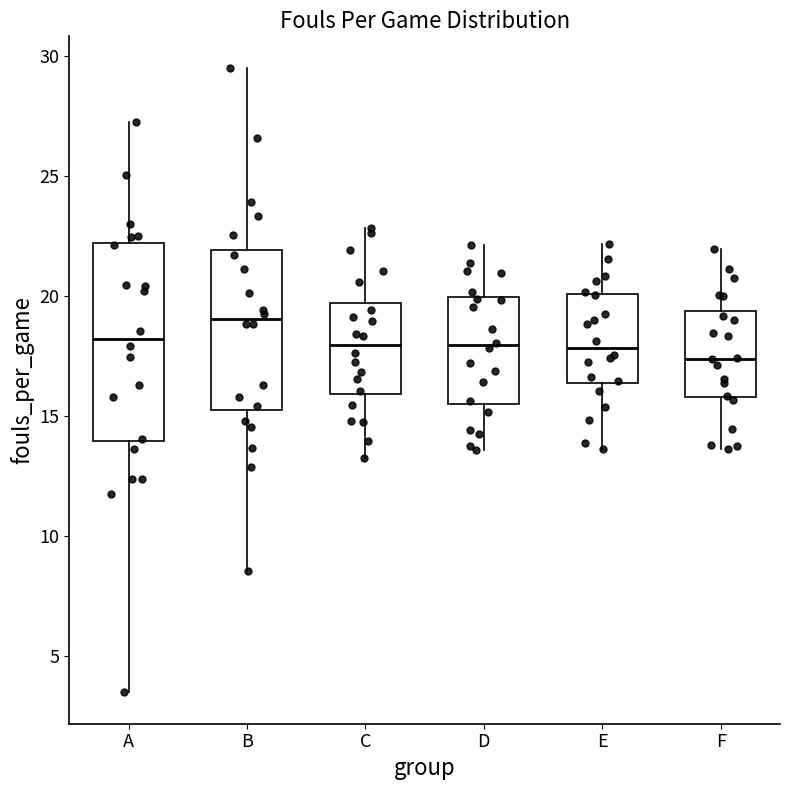

Which box is the tallest, from its lower edge to its upper edge?

A